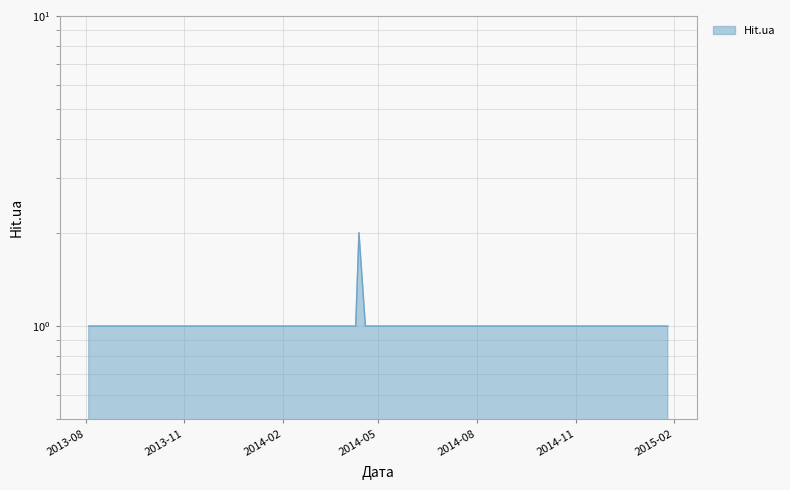

The value at 2014-03-30 is 1. True or false?

True